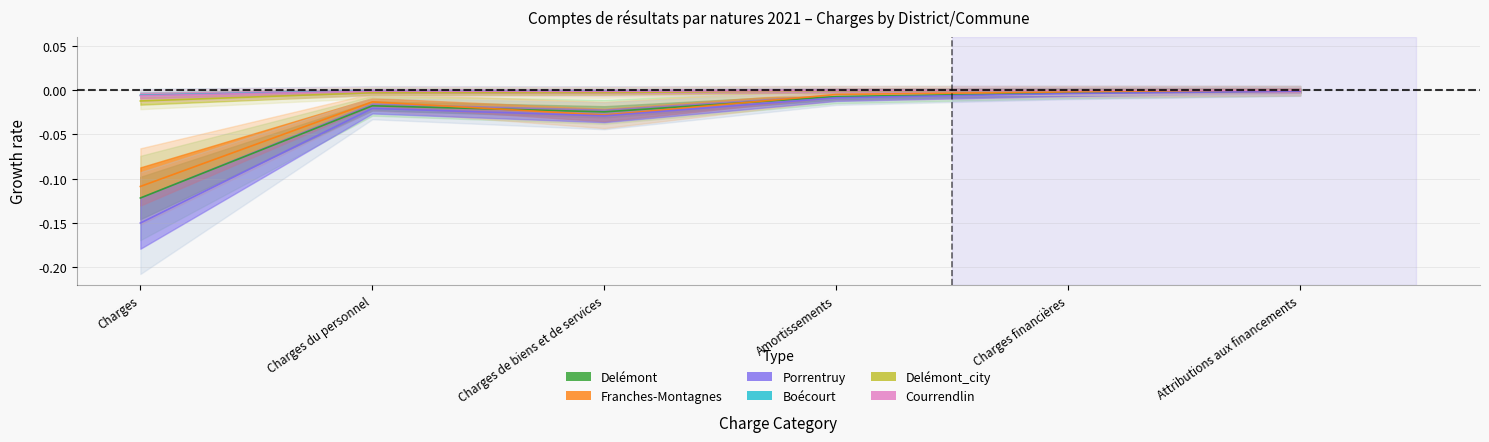

How many data points does each series have?

6